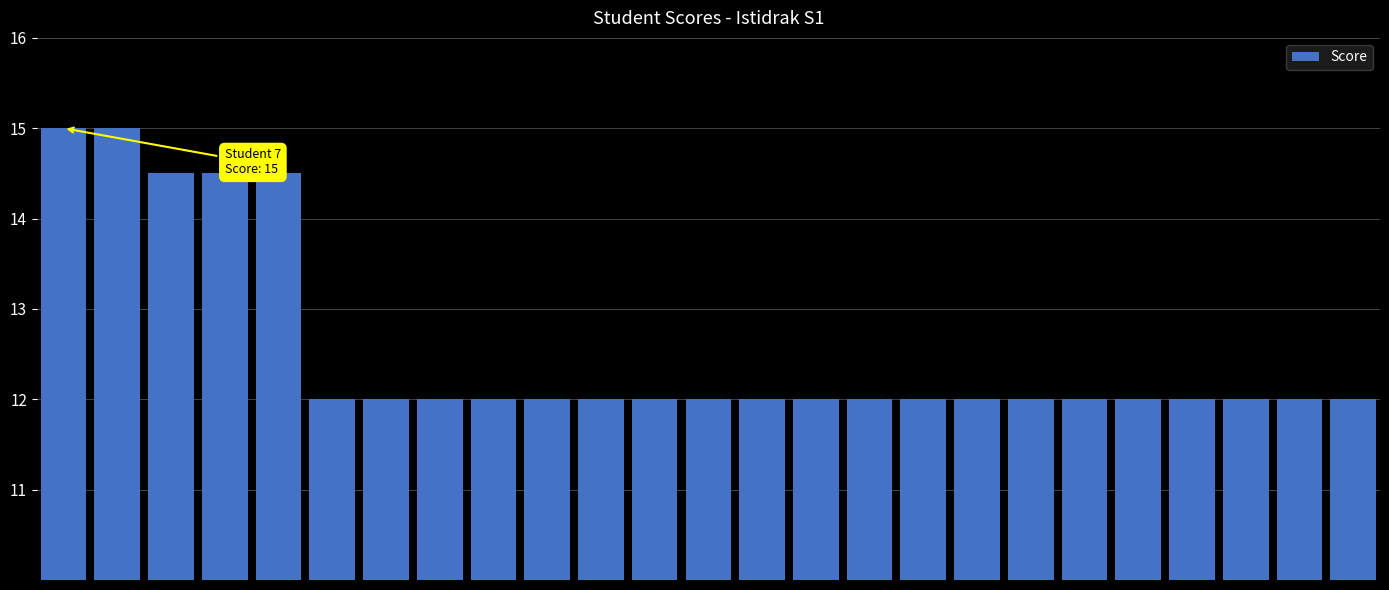

What is the smallest value displayed?

12.0